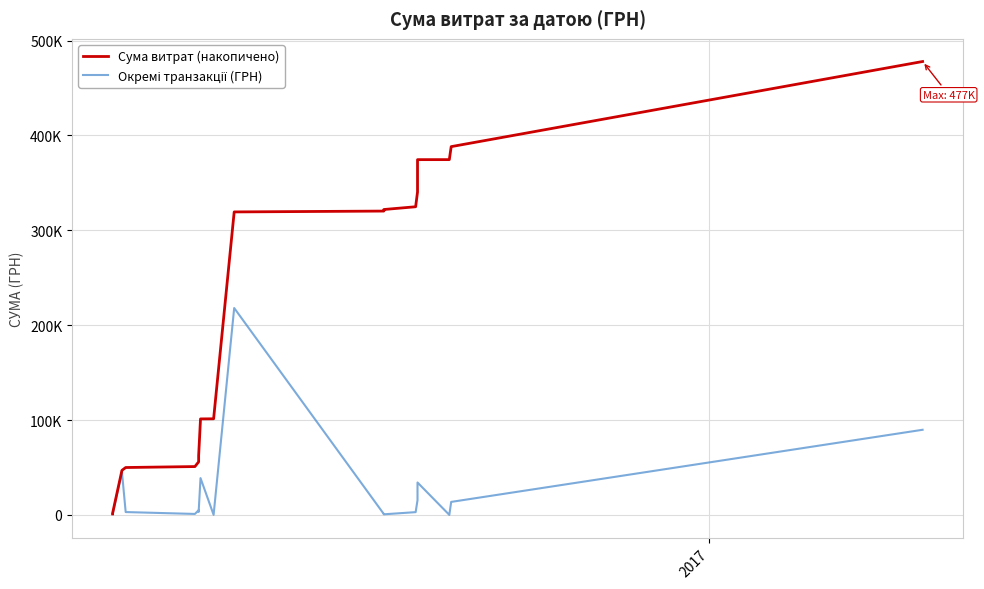

True or false: Окремі транзакції (ГРН) and Сума витрат (накопичено) intersect in this chart.

False